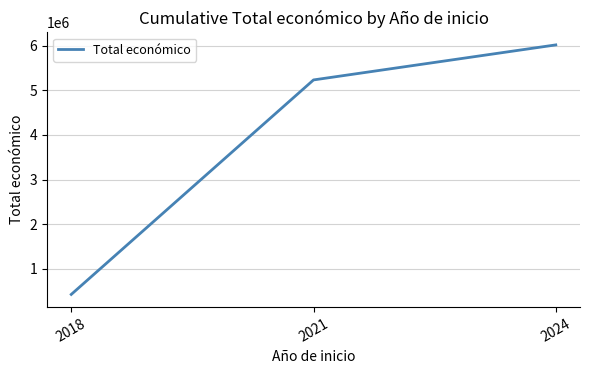

List the labels in order of value, largest first.

2024, 2021, 2018